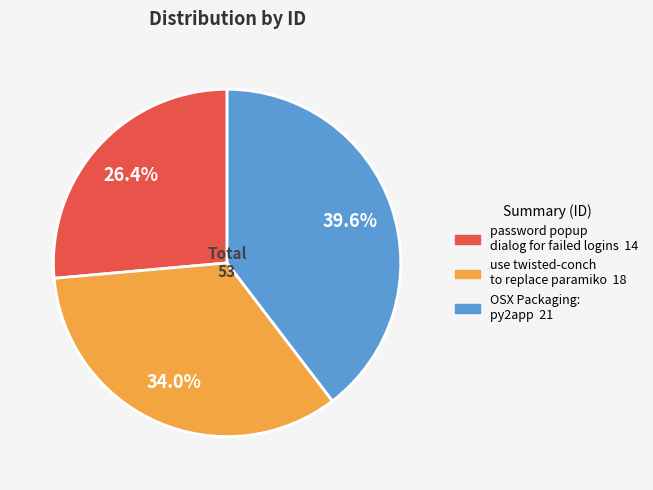

How many segments does this pie chart have?

3